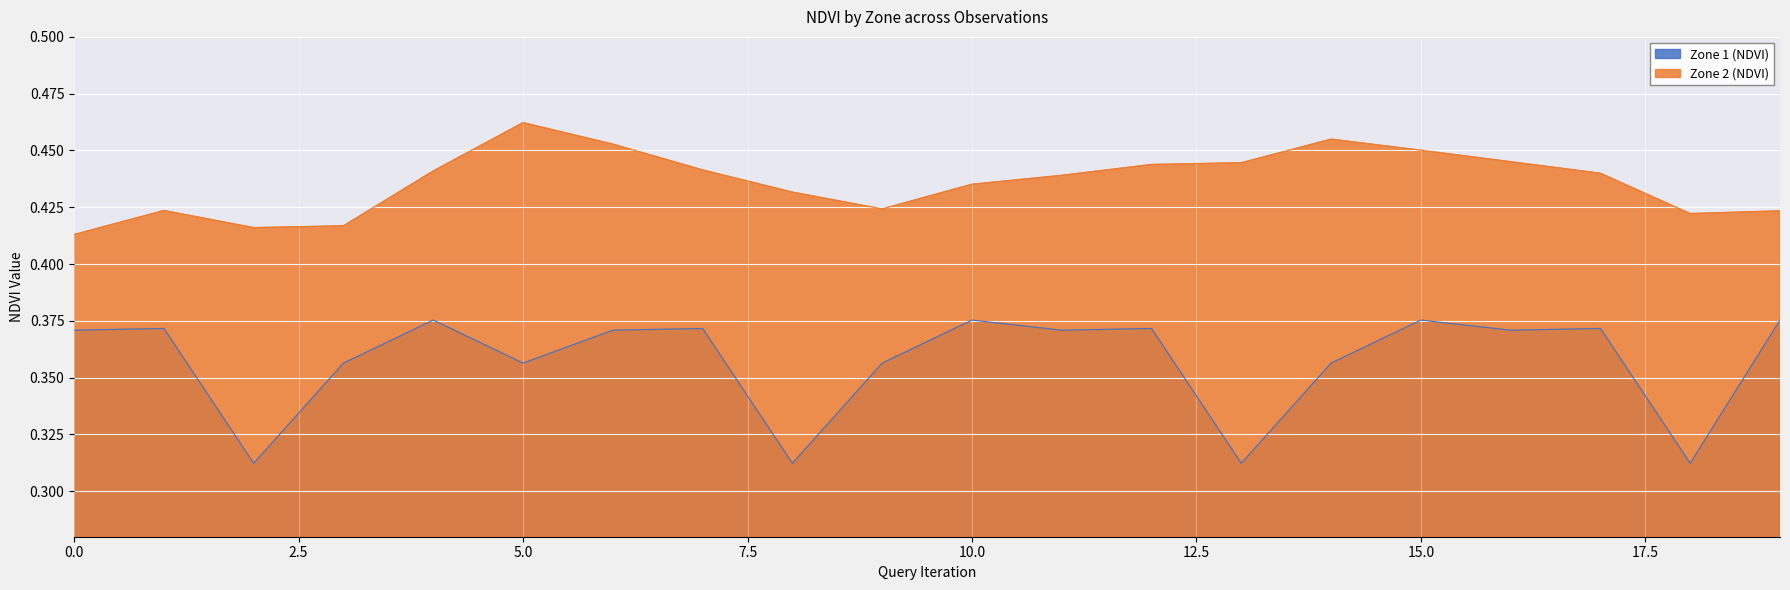

True or false: Zone 2 (NDVI) and Zone 1 (NDVI) cross at least once.

False